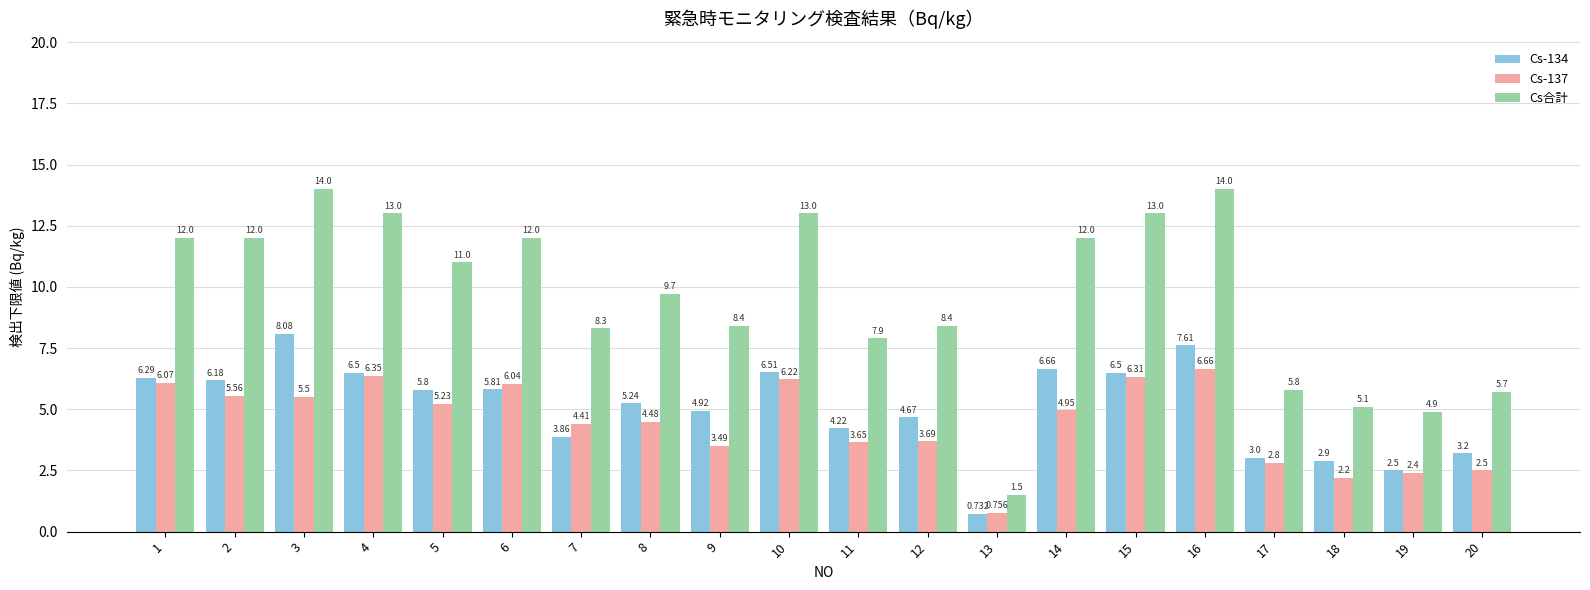

What is the sum of all Cs-137 values?

89.3